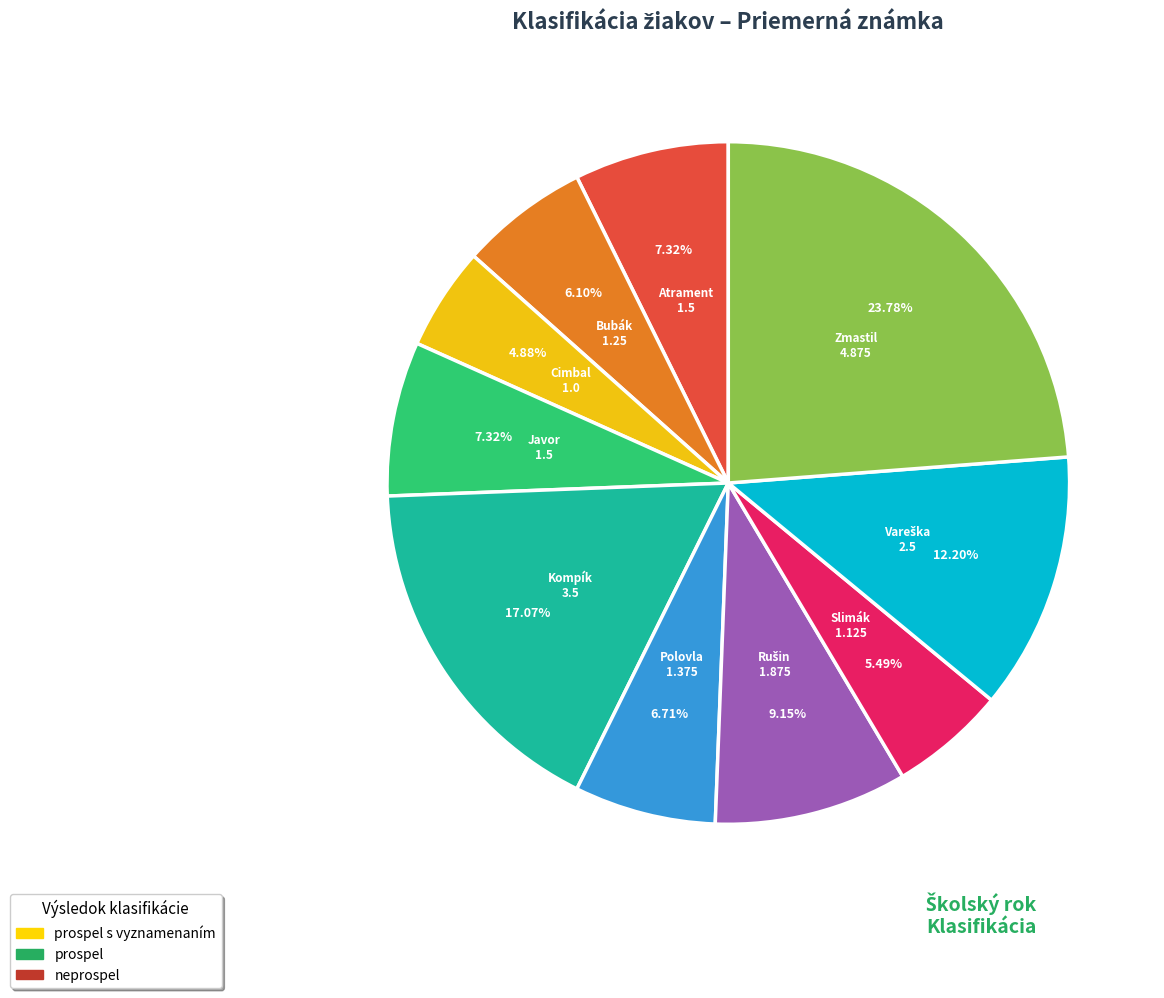

Does any single category account for the majority?

No